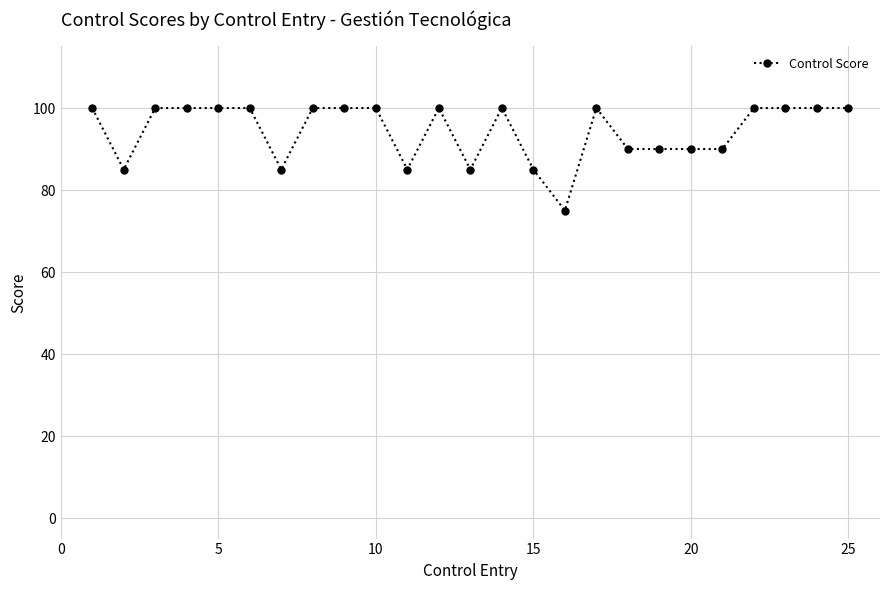

Reading left to right, extract all data points from this chart.

100	85	100	100	100	100	85	100	100	100	85	100	85	100	85	75	100	90	90	90	90	100	100	100	100